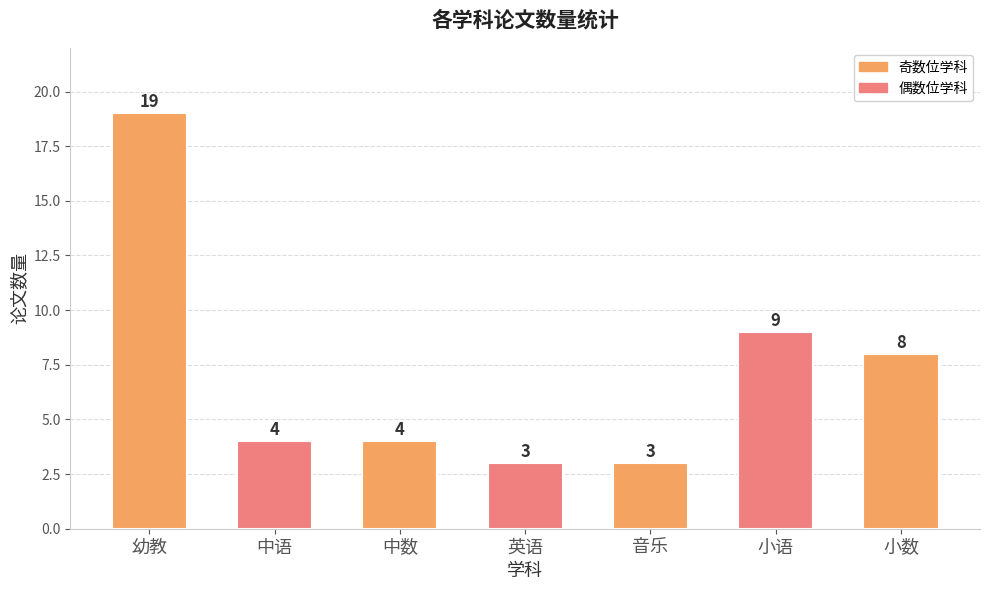

The chart shows a value of 5 at 小数. True or false?

False